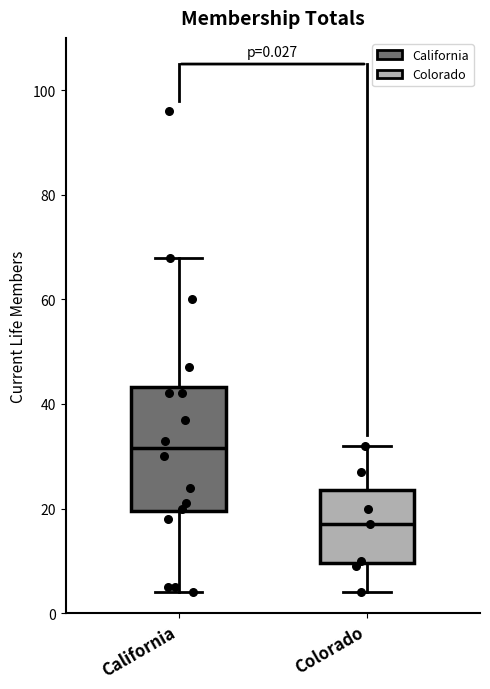

Which box is the tallest, from its lower edge to its upper edge?

California